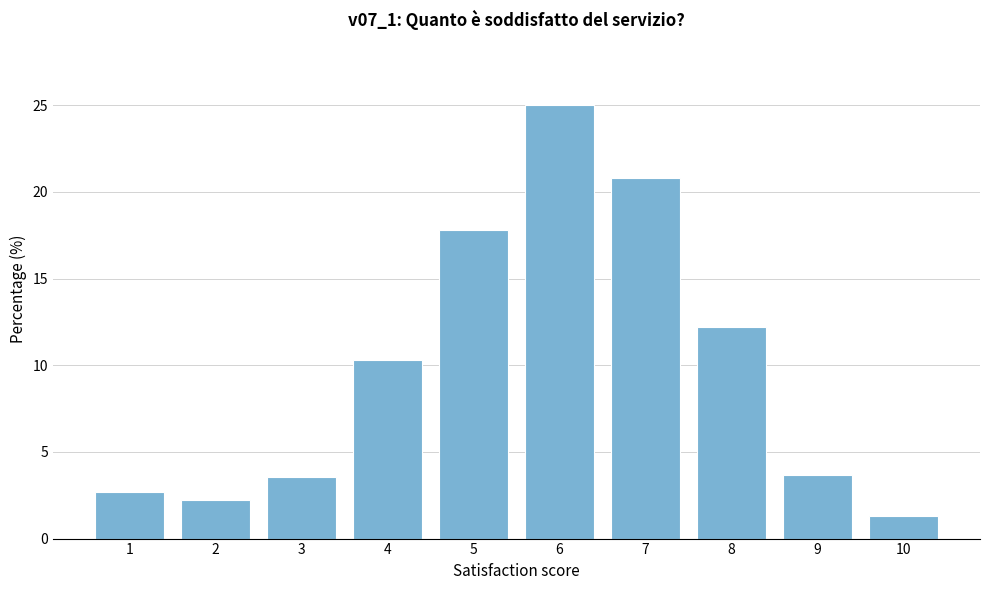

What is the sum of all values?

99.6